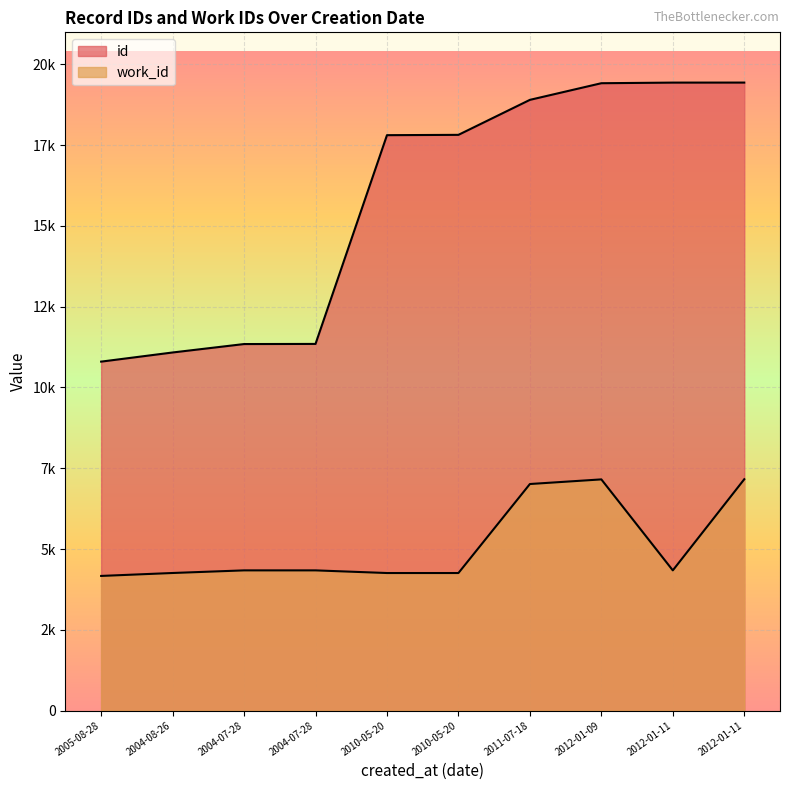

What is the total value across all series at 2010-05-20?

22066